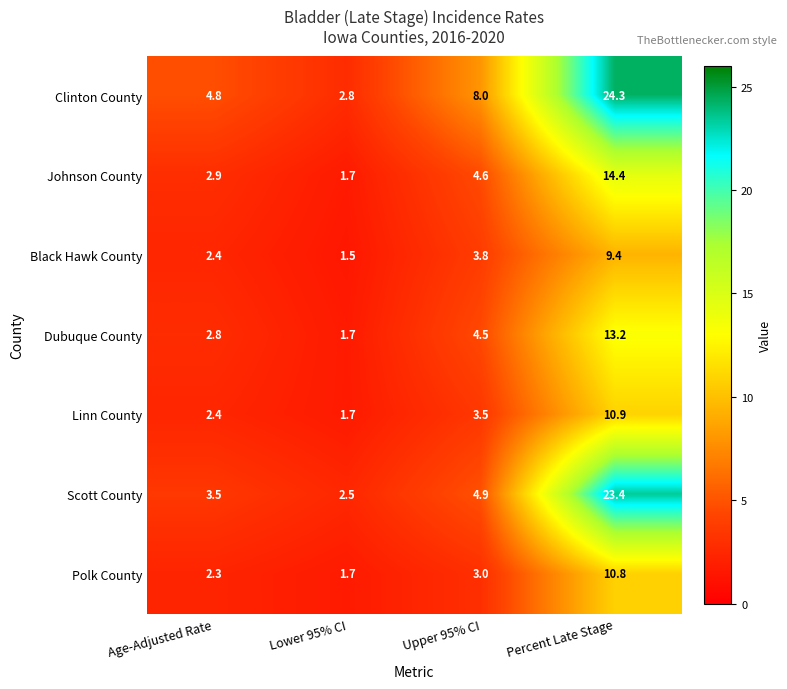

Which series changed the most between Upper 95% CI and Percent Late Stage?

Scott County